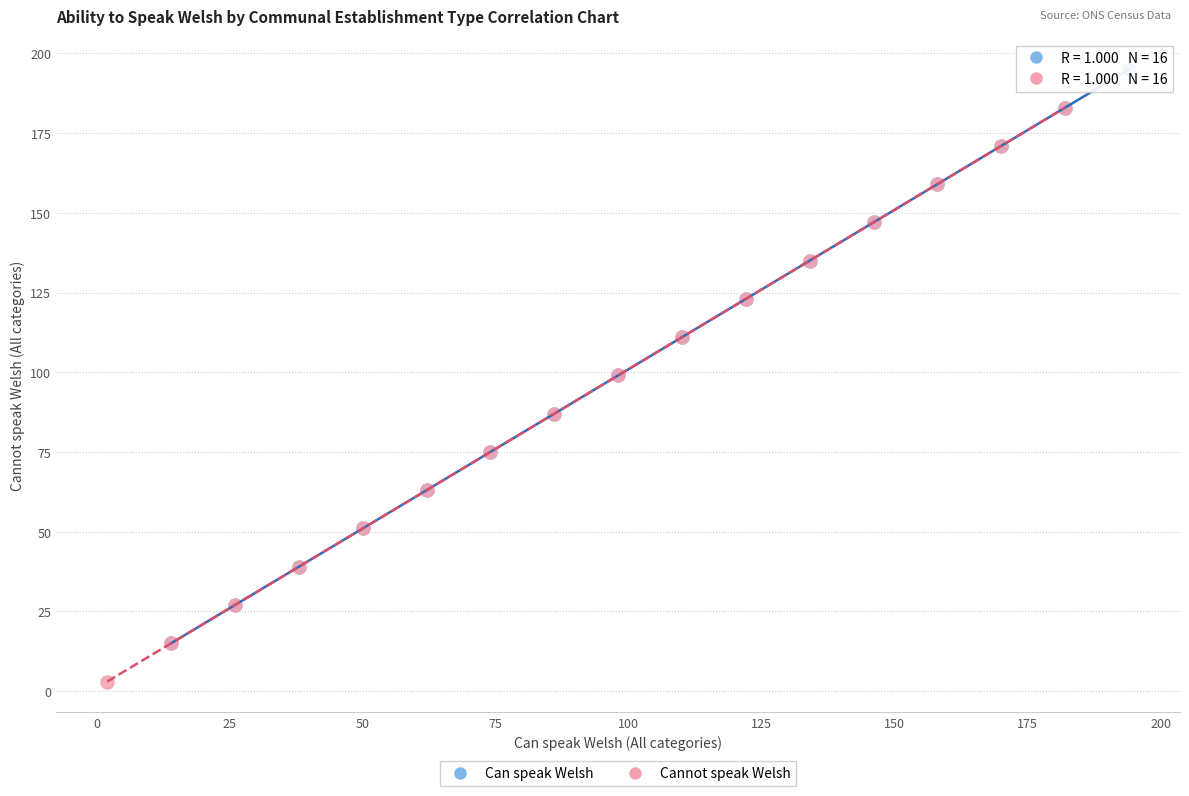

Which series reaches the maximum Y coordinate?

Can speak Welsh